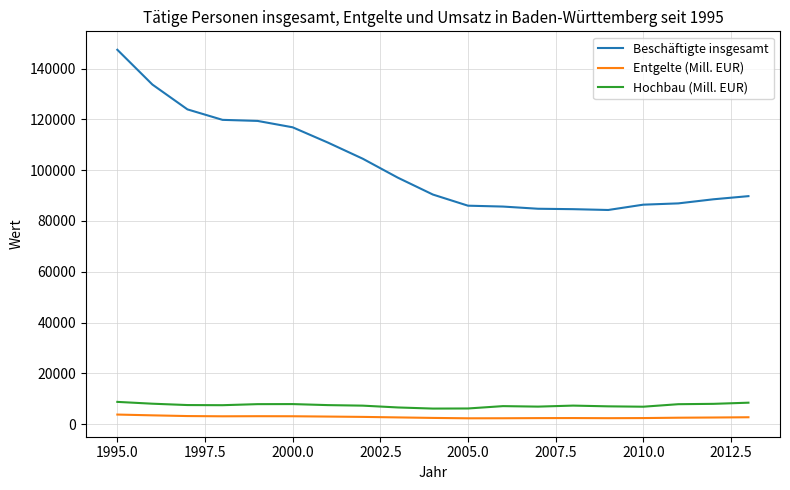

Which series has the largest total across all categories?

Beschäftigte insgesamt